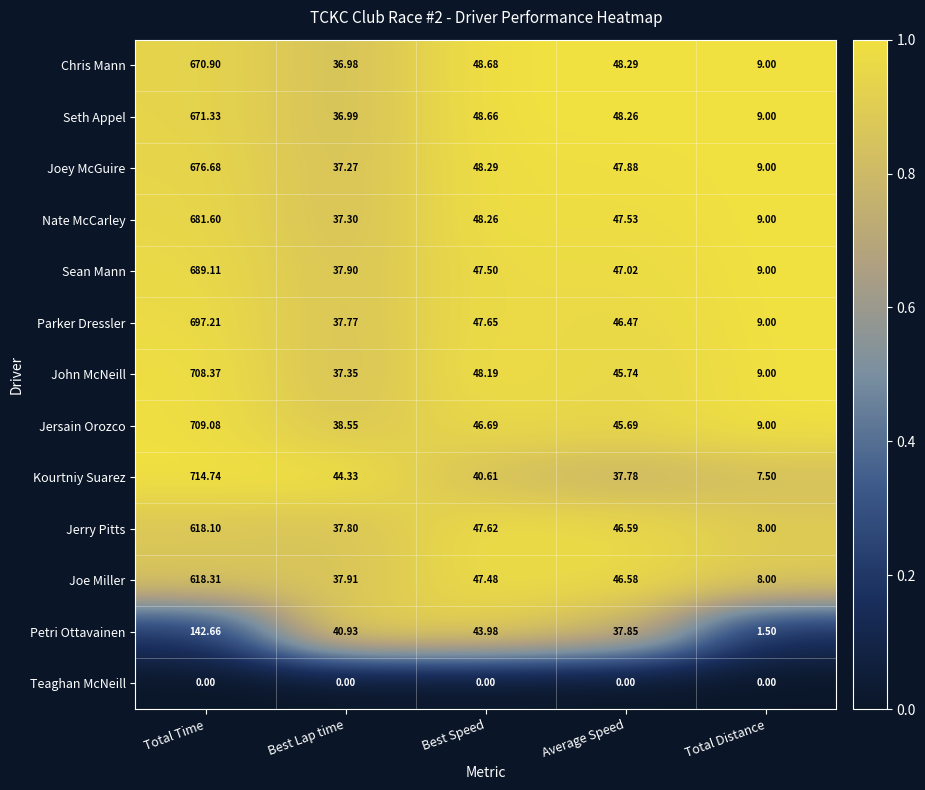

Is the value of John McNeill at Total Time greater than the value of Nate McCarley at Total Distance?

Yes